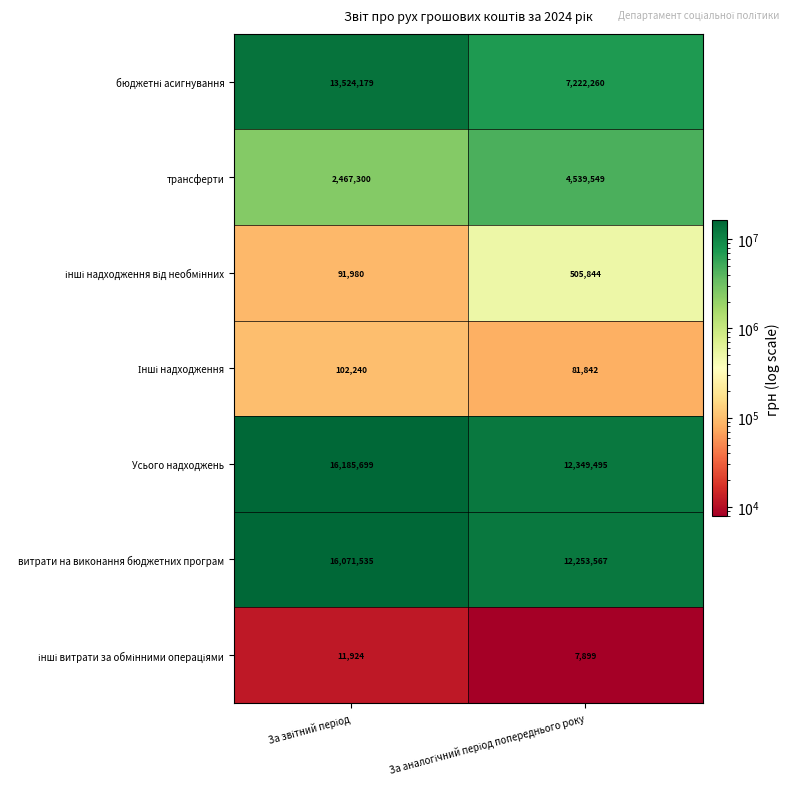

Which series has the largest total across all categories?

Усього надходжень